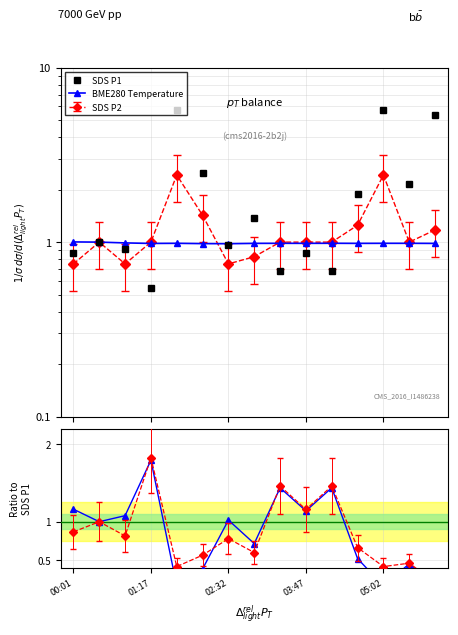

True or false: BME280 Temp ratio has a value of 0.2 at 14.

True